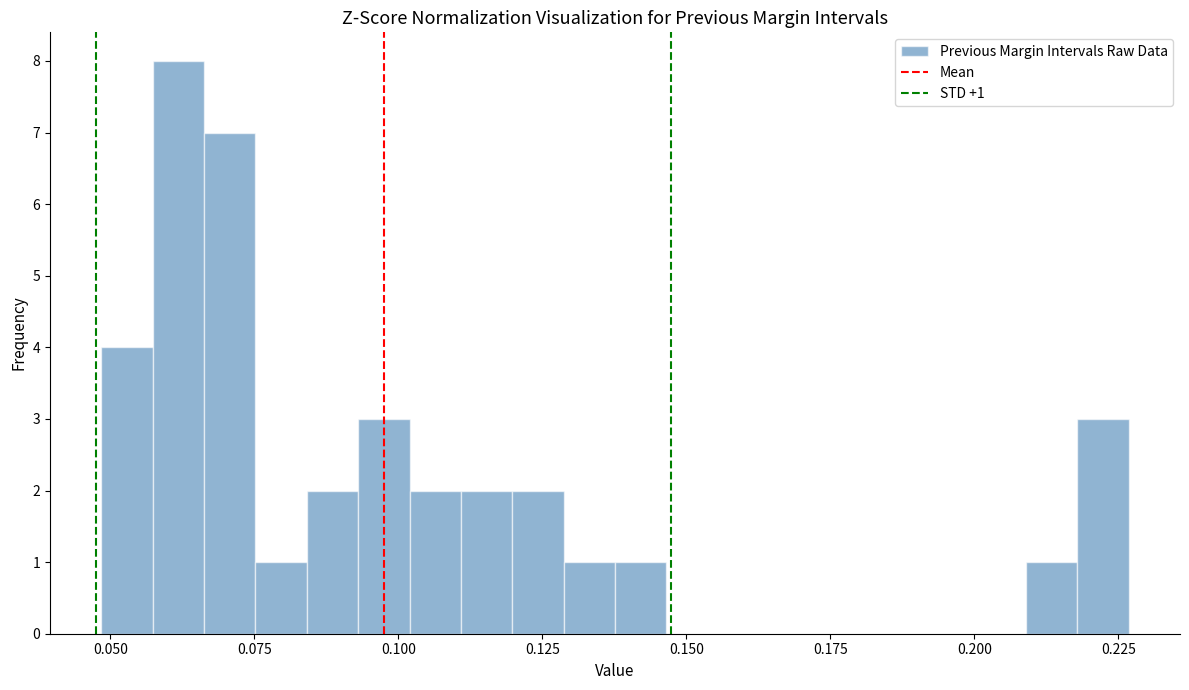

Around what value on the x-axis is the tallest bar? Give the approximate position of its centre, as read against the axis.

0.060